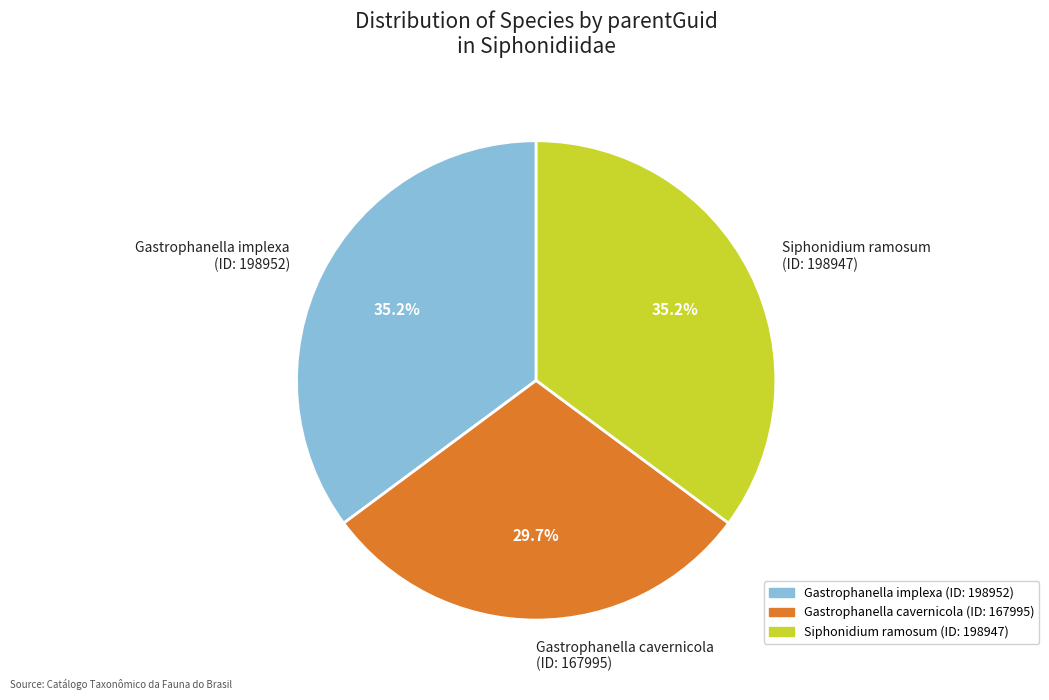

What is the smallest slice in the pie chart?

Gastrophanella cavernicola (ID: 167995)